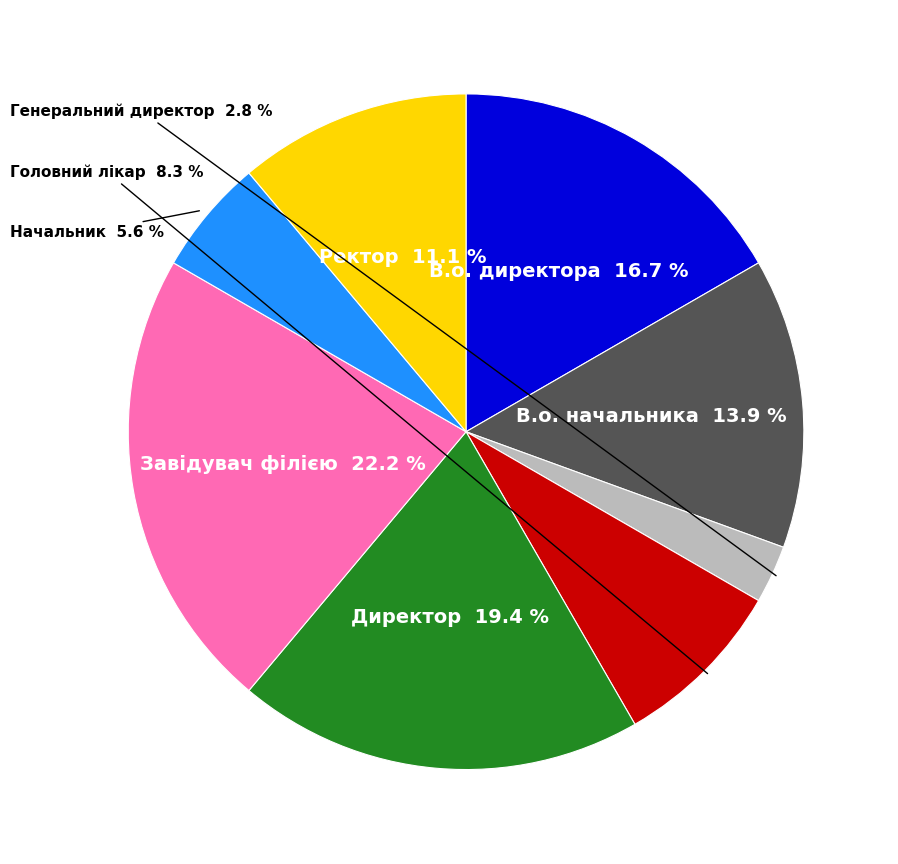

Is there any slice that represents more than half of the pie?

No